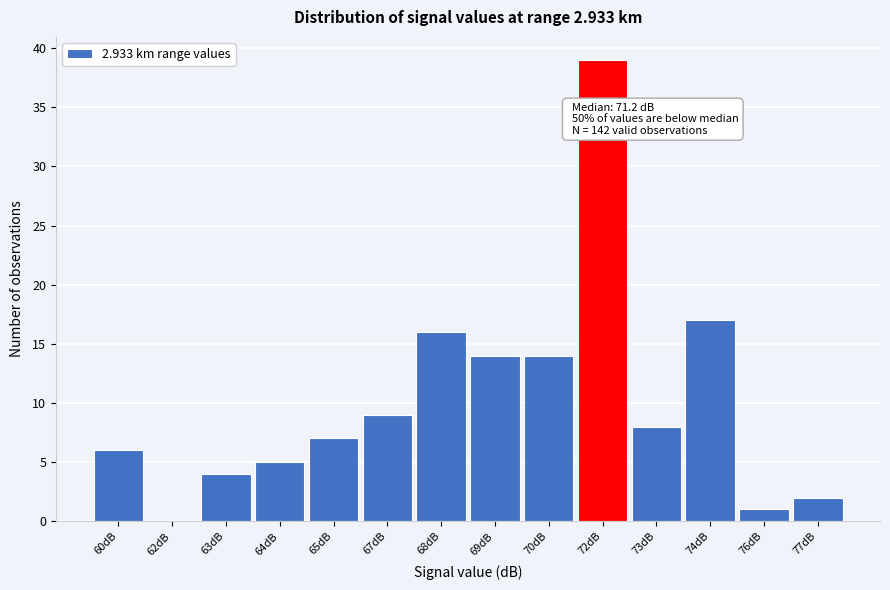

Reading left to right, what are all the values shown in this chart?

60dB=6	62dB=0	63dB=4	64dB=5	65dB=7	67dB=9	68dB=16	69dB=14	70dB=14	72dB=39	73dB=8	74dB=17	76dB=1	77dB=2